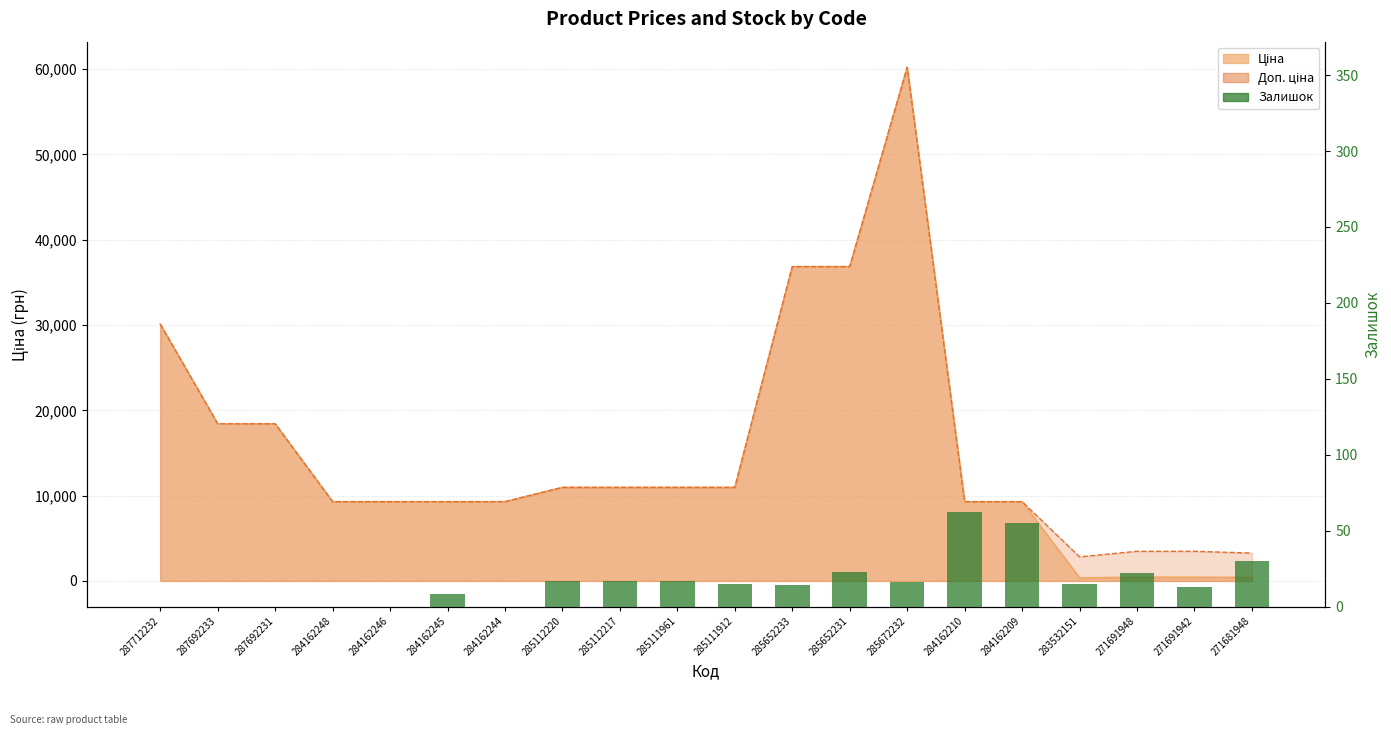

What is the sum of the values at 285652233 and 283532151?

29